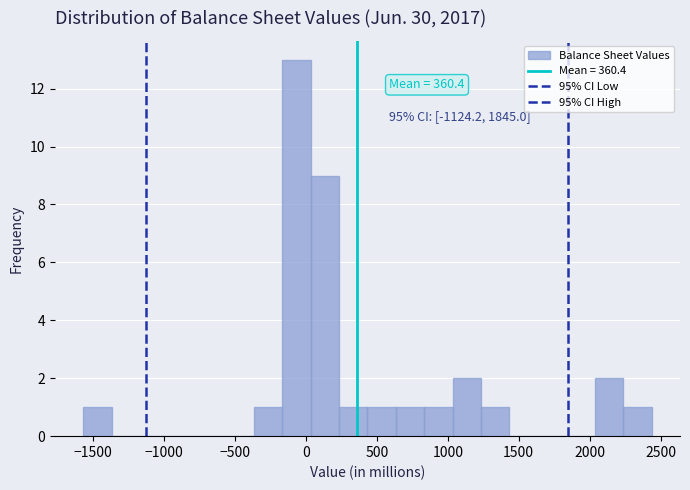

Over which range of the x-axis is the bar tallest?

-150 to 50